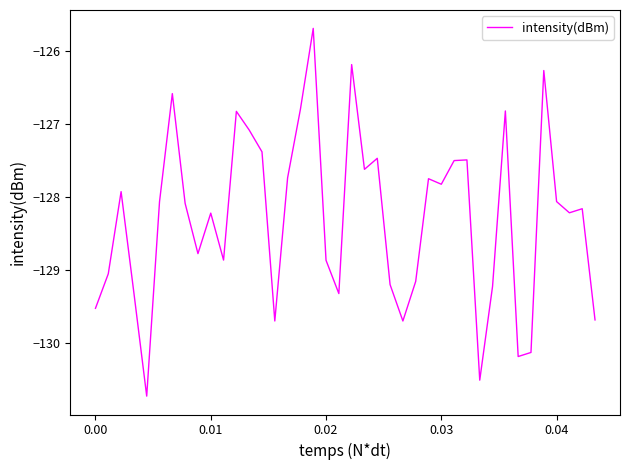

What is the greatest value displayed?

-125.7